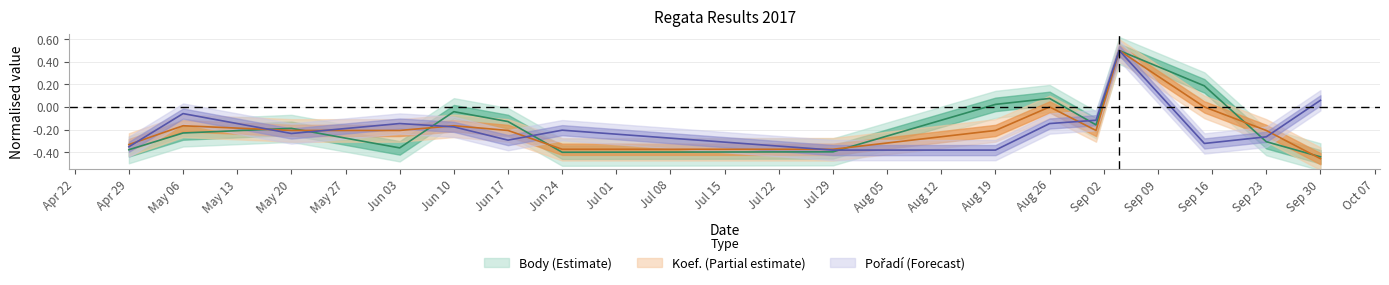

What is the sum of the Pořadí values at 2017-09-23 and 2017-09-01?

-0.4